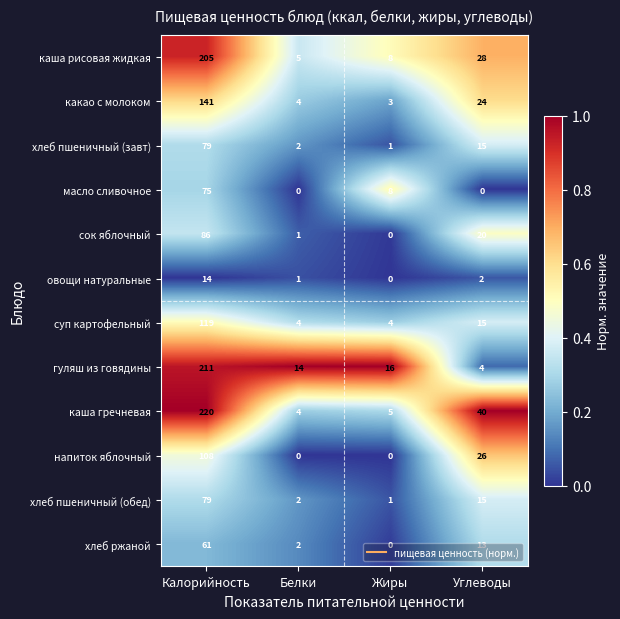

What is the maximum value shown in the chart?

220